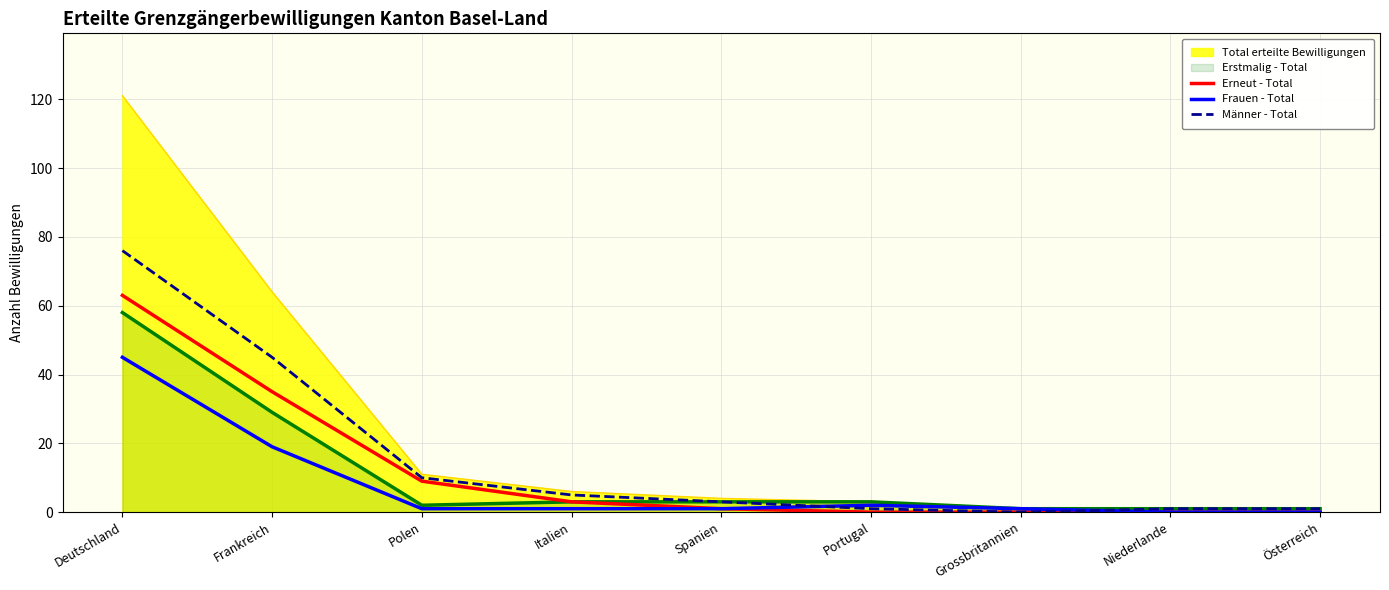

What is the difference between the highest and lowest values at Österreich?

1